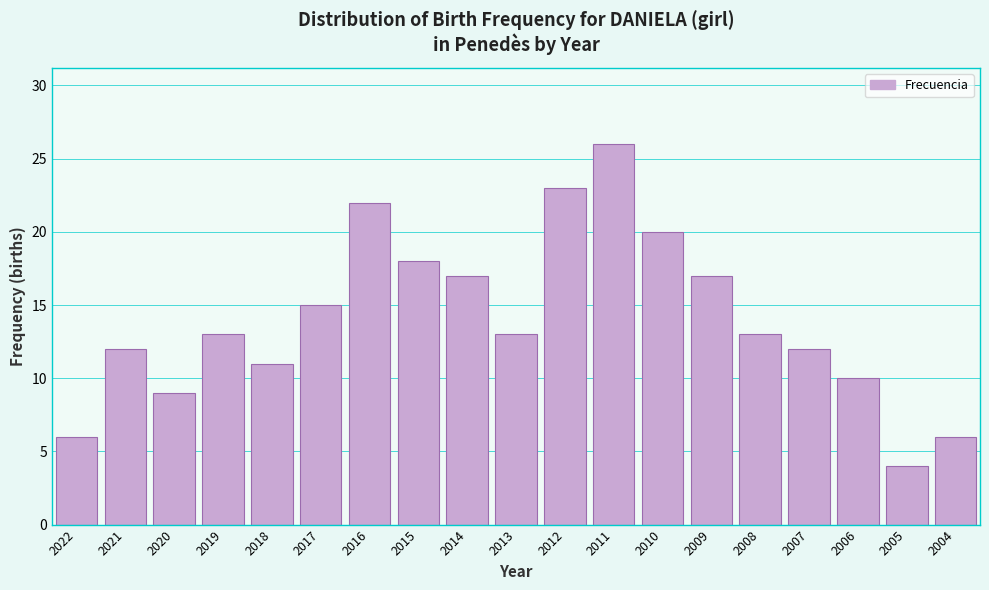

Reading left to right, extract all data points from this chart.

6	12	9	13	11	15	22	18	17	13	23	26	20	17	13	12	10	4	6